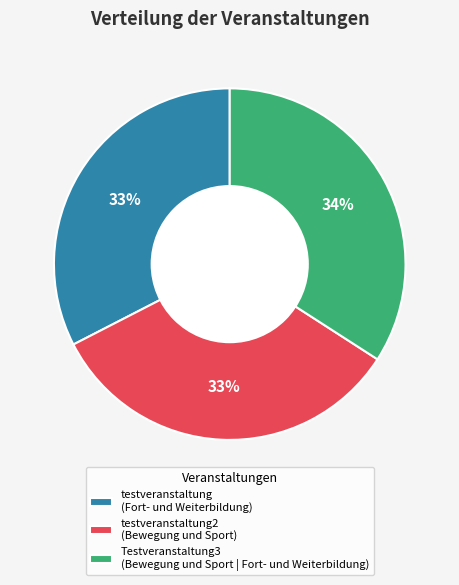

Is the sum of Testveranstaltung3 (Bewegung und Sport | Fort- und Weiterbildung) and testveranstaltung (Fort- und Weiterbildung) greater than half?

Yes